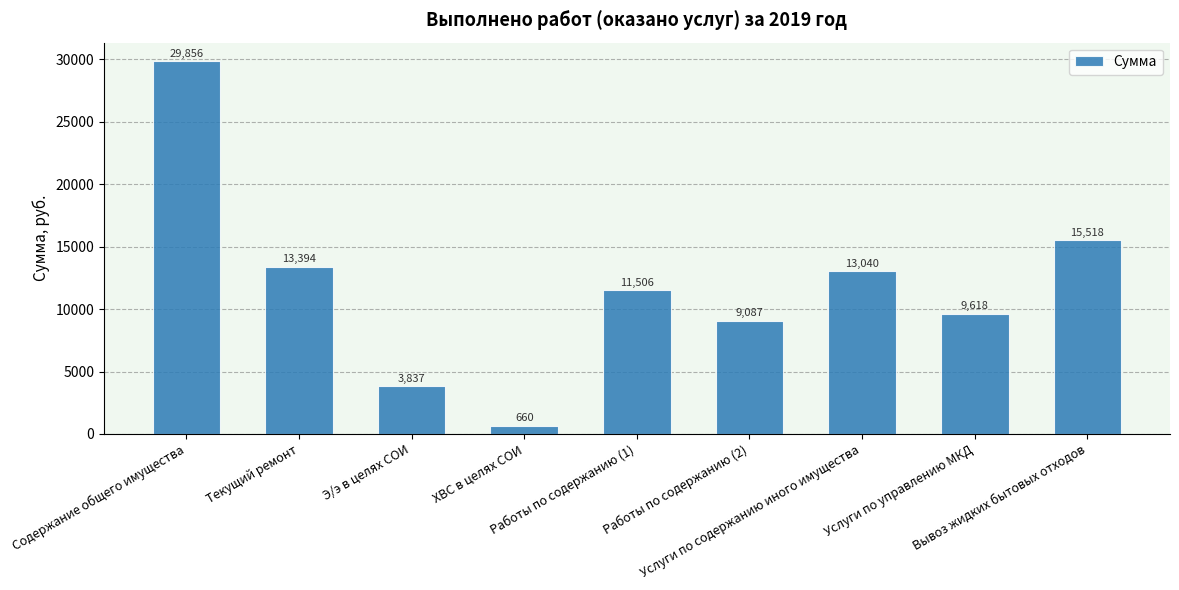

What is the value of the 3rd bar from the left?

3836.9